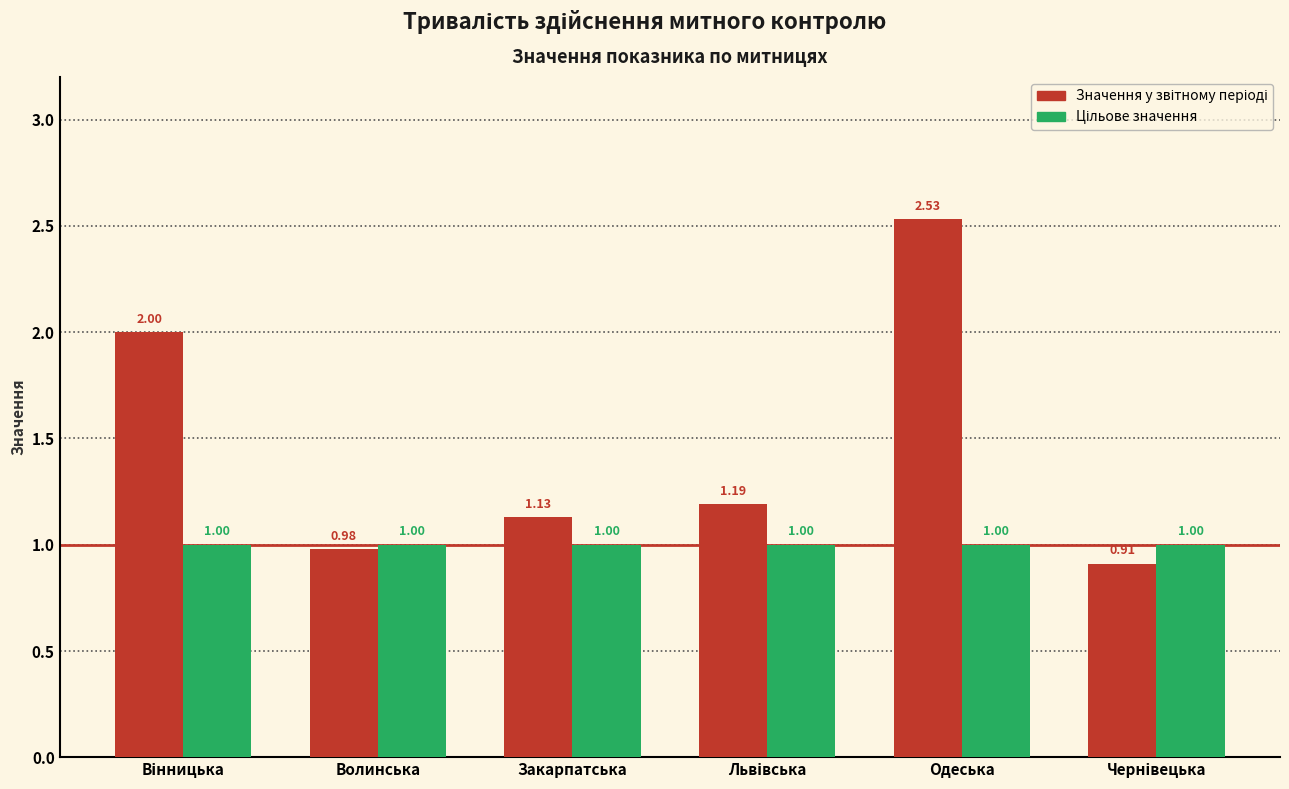

At which category is the sum across all series the highest?

Одеська